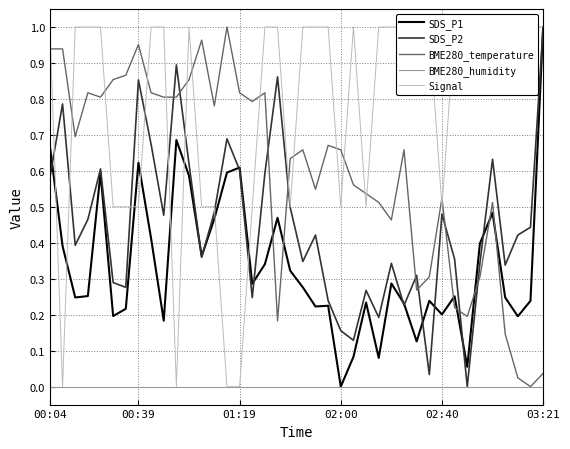

True or false: SDS_P2 and BME280_temperature intersect in this chart.

True